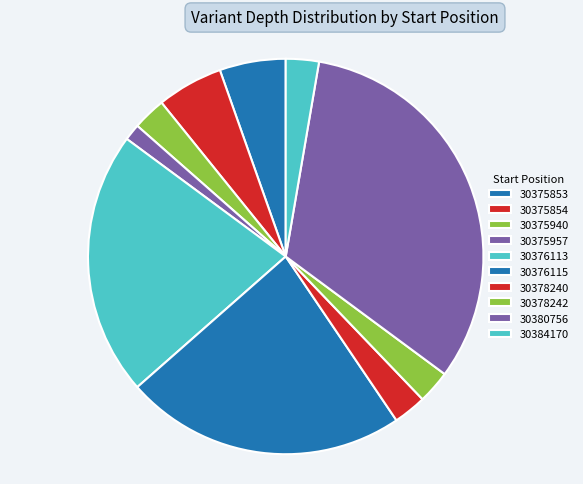

How many slices are in this pie chart?

10